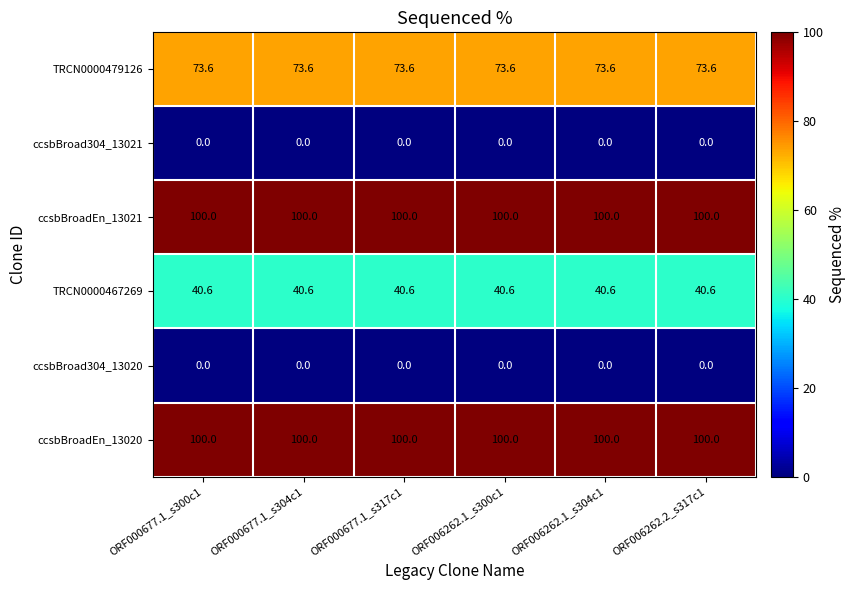

What is the lowest value of the ccsbBroadEn_13020 series?

100.0